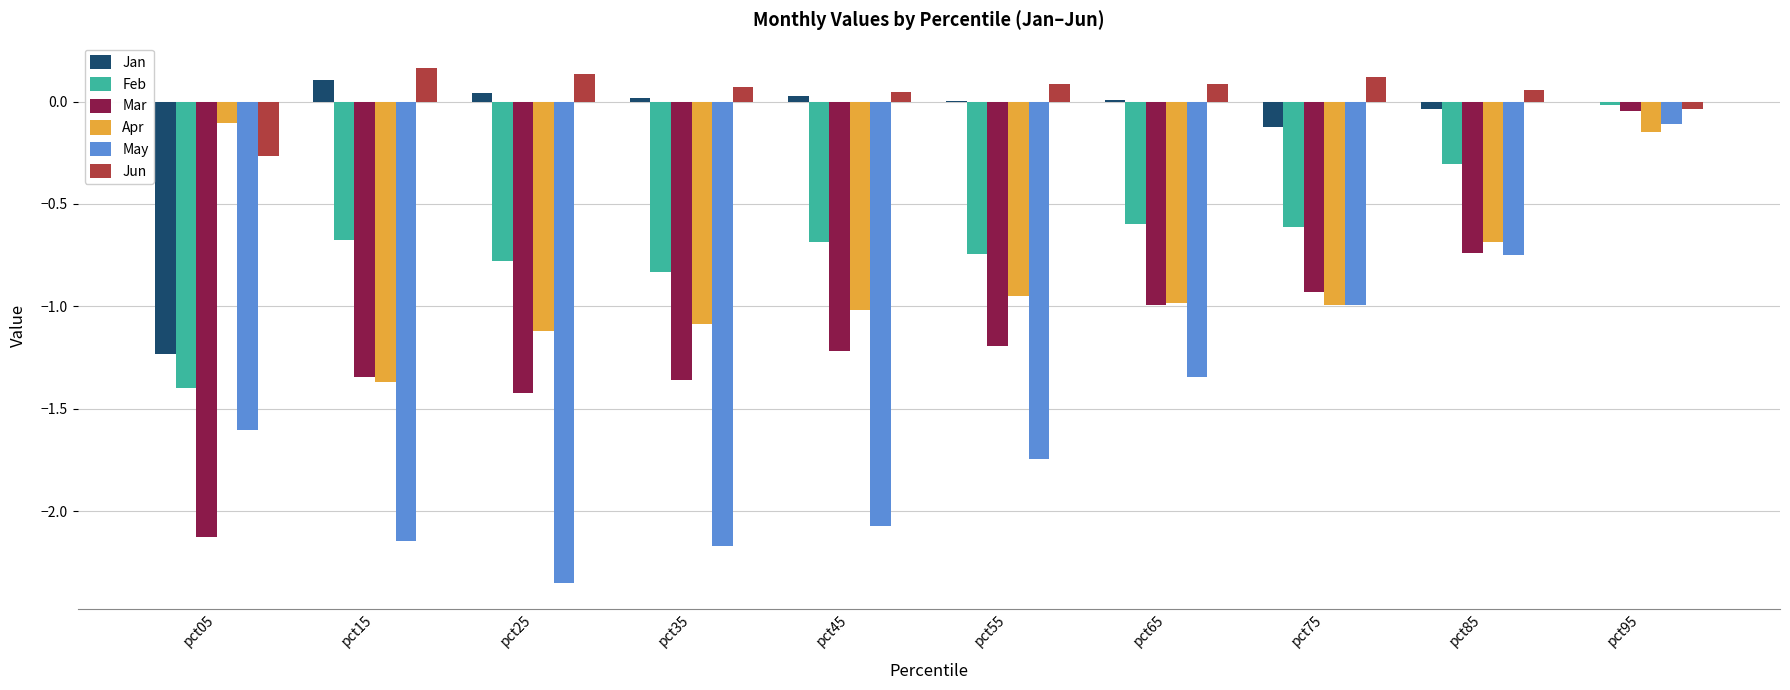

Which series has the widest spread of values?

May